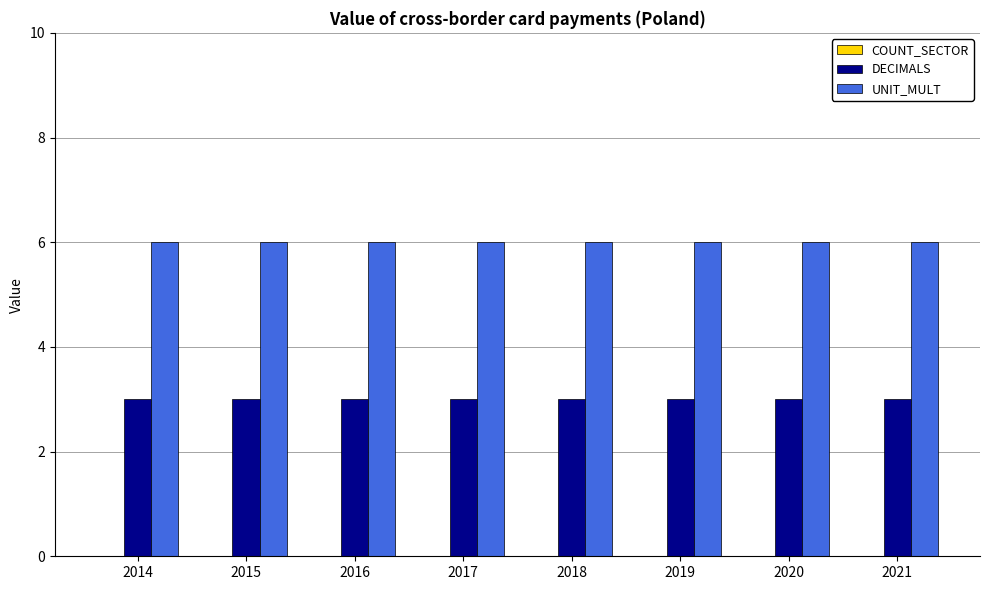

What is the spread (max minus min) of values at 2018?

3